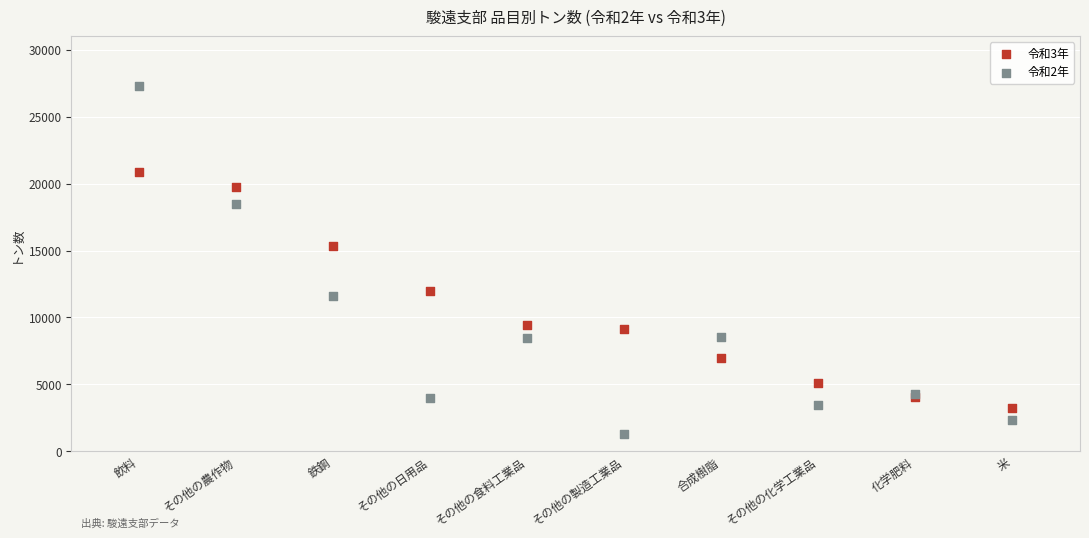

Which series contains the highest Y value?

令和2年